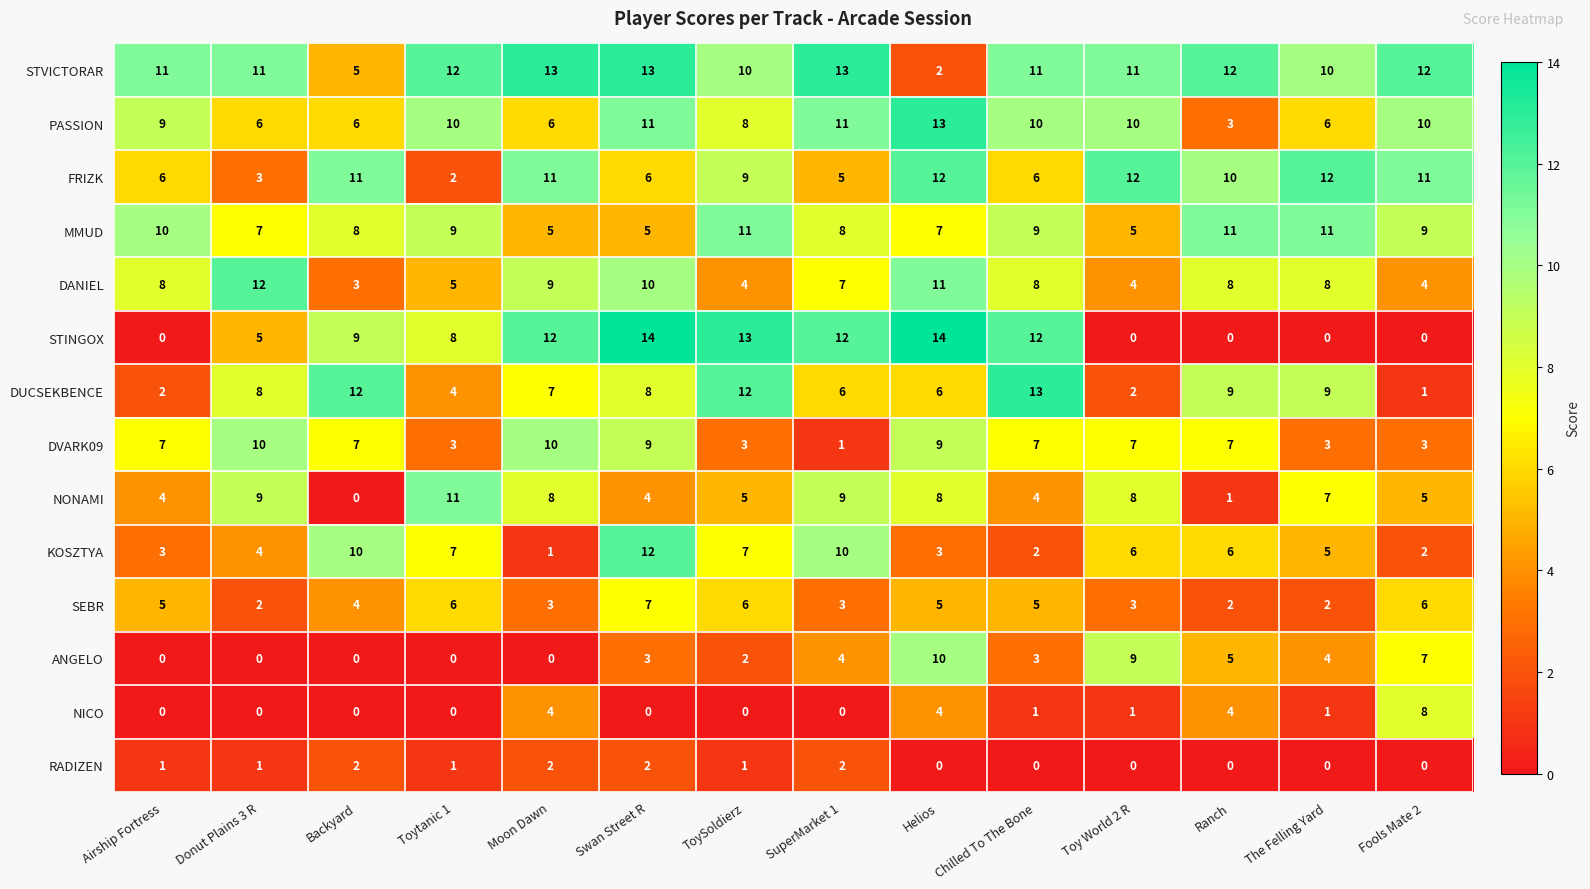

The FRIZK series shows 3 at Donut Plains 3 R. True or false?

True